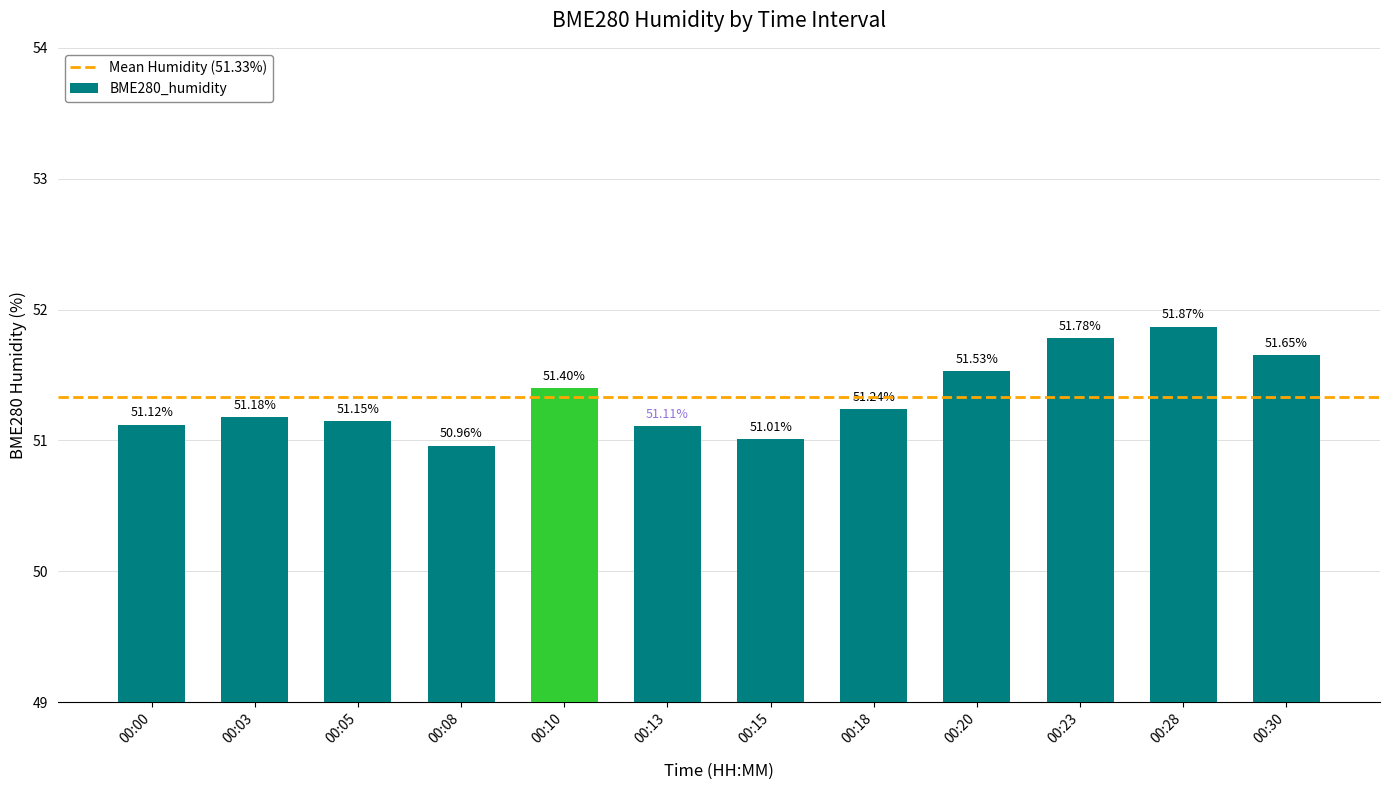

Are the bars grouped side by side (vs. stacked)?

No